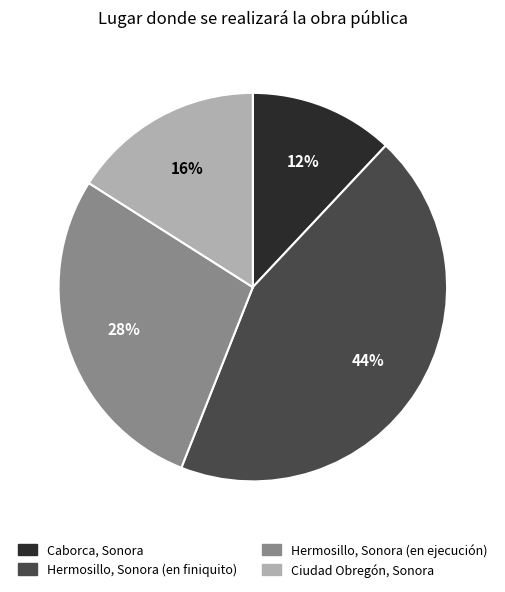

To the nearest percent, what is the average slice percentage?

25%